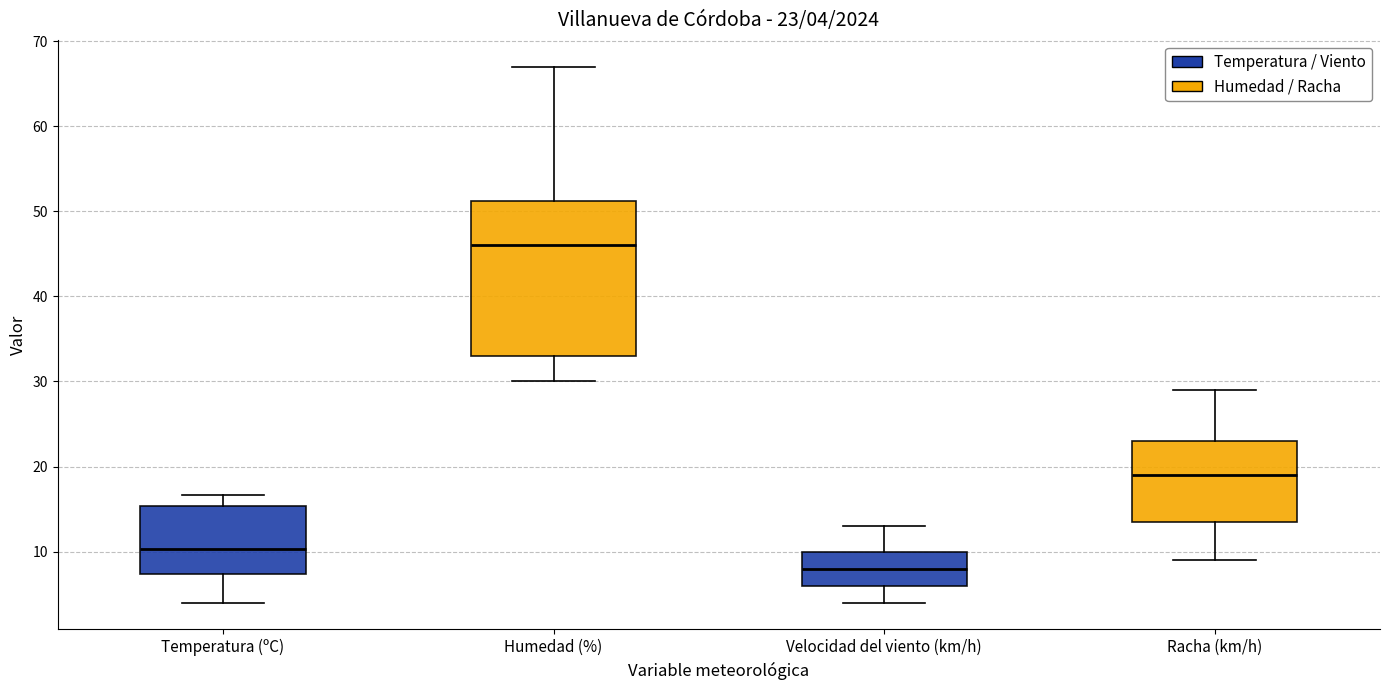

Comparing the boxes themselves (not the whiskers), which one is the tallest?

Humedad (%)